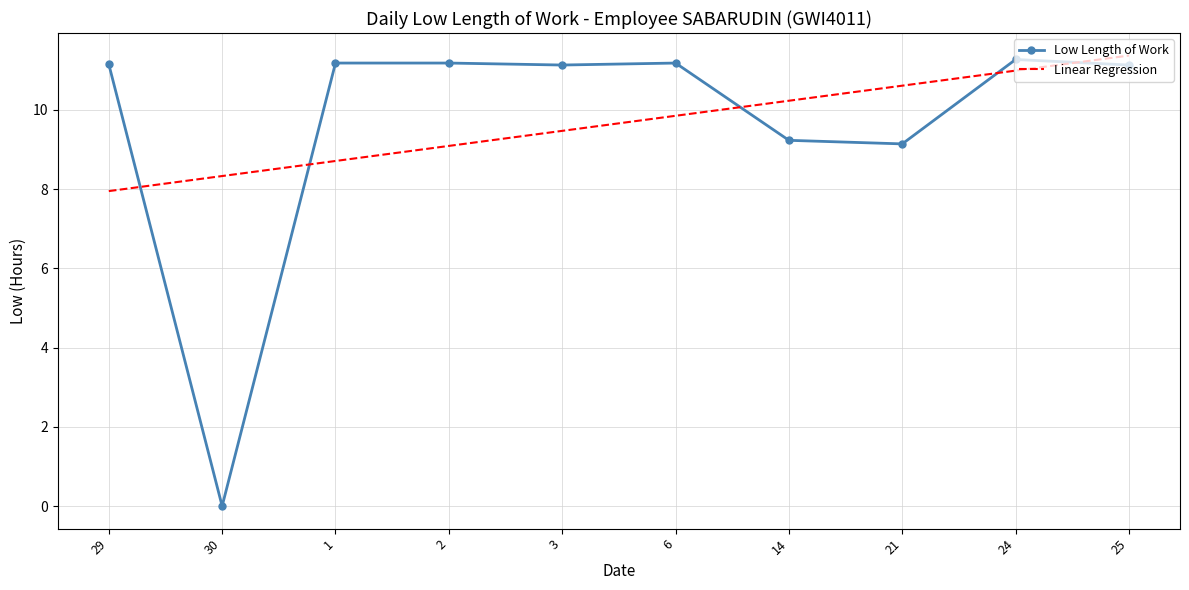

After their last crossing, which series has the higher values: Linear Regression or Low Length of Work?

Linear Regression